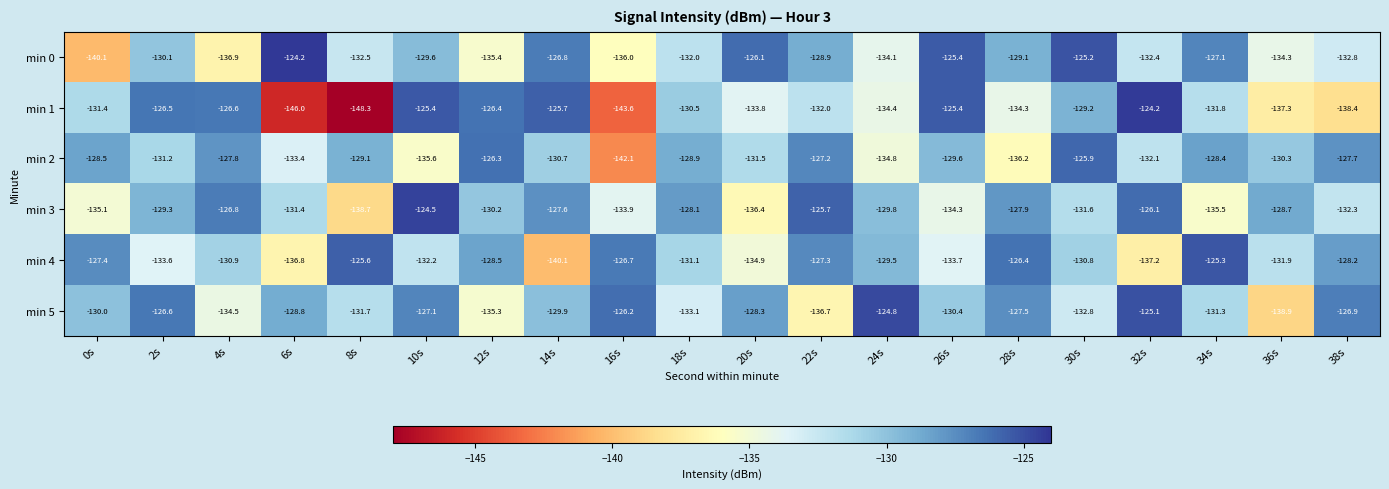

At how many categories does at least one series exceed -145?

20